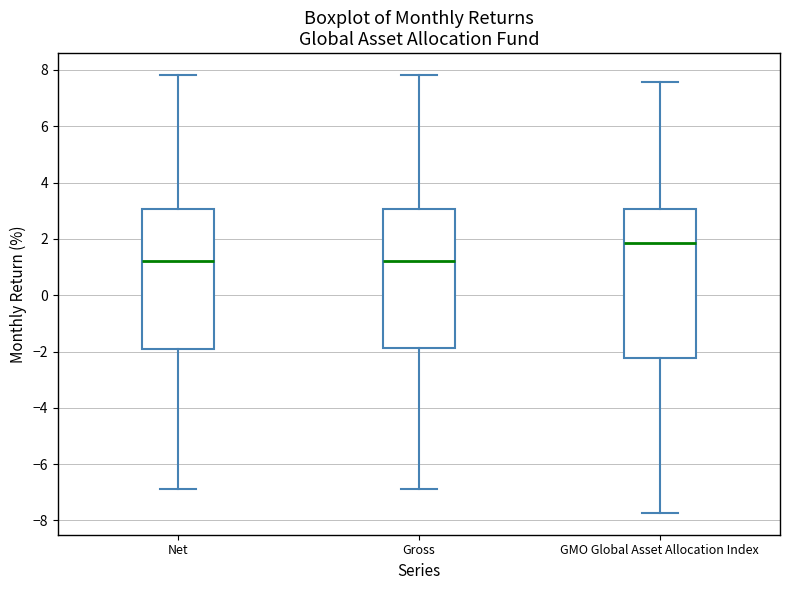

Reading left to right, read every box against the y-axis: the position of its median line, the range the box covers, and the ends of its whiskers. The values are not printed on the chart, so give them approximately, as read against the axis.

Net: median 1.2, box -1.8 to 3.0, whiskers -6.8 to 7.8
Gross: median 1.2, box -1.8 to 3.0, whiskers -6.8 to 7.8
GMO Global Asset Allocation Index: median 1.8, box -2.2 to 3.0, whiskers -7.8 to 7.6